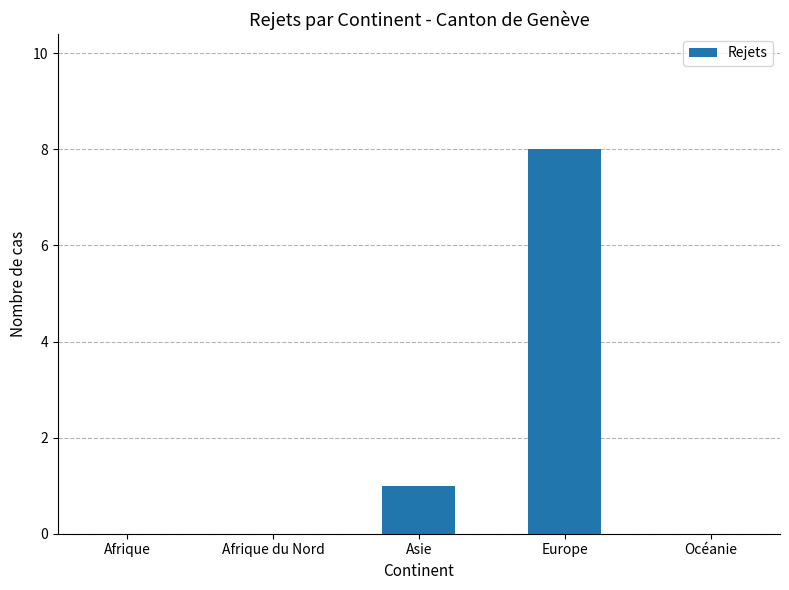

Reading right to left, what are all the values shown in this chart?

Océanie=0	Europe=8	Asie=1	Afrique du Nord=0	Afrique=0